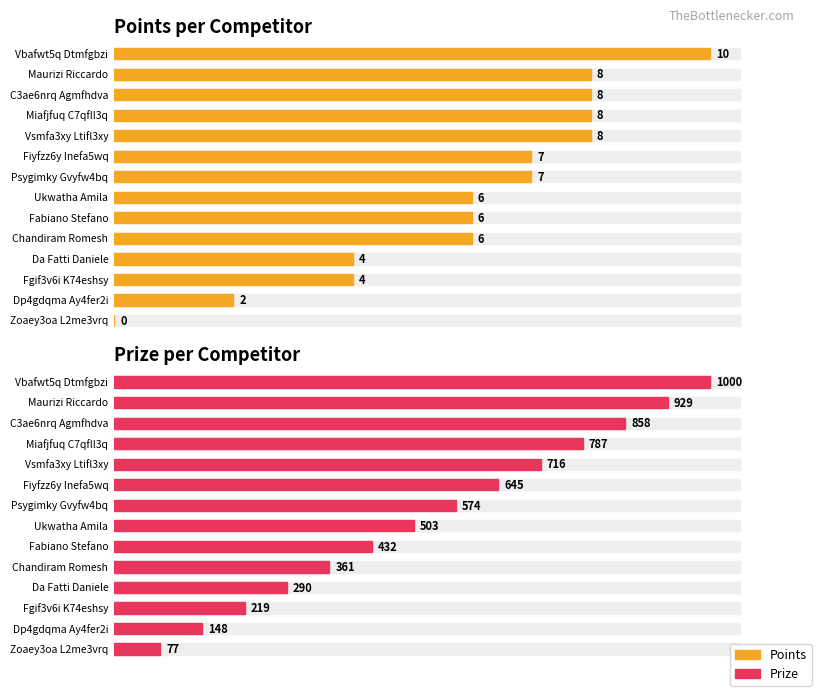

Reading right to left, extract all data points from this chart.

Points: Zoaey3oa L2me3vrq=0	Dp4gdqma Ay4fer2i=2	Fgif3v6i K74eshsy=4	Da Fatti Daniele=4	Chandiram Romesh=6	Fabiano Stefano=6	Ukwatha Amila=6	Psygimky Gvyfw4bq=7	Fiyfzz6y Inefa5wq=7	Vsmfa3xy Ltifl3xy=8	Miafjfuq C7qfll3q=8	C3ae6nrq Agmfhdva=8	Maurizi Riccardo=8	Vbafwt5q Dtmfgbzi=10
Prize: Zoaey3oa L2me3vrq=77	Dp4gdqma Ay4fer2i=148	Fgif3v6i K74eshsy=219	Da Fatti Daniele=290	Chandiram Romesh=361	Fabiano Stefano=432	Ukwatha Amila=503	Psygimky Gvyfw4bq=574	Fiyfzz6y Inefa5wq=645	Vsmfa3xy Ltifl3xy=716	Miafjfuq C7qfll3q=787	C3ae6nrq Agmfhdva=858	Maurizi Riccardo=929	Vbafwt5q Dtmfgbzi=1000